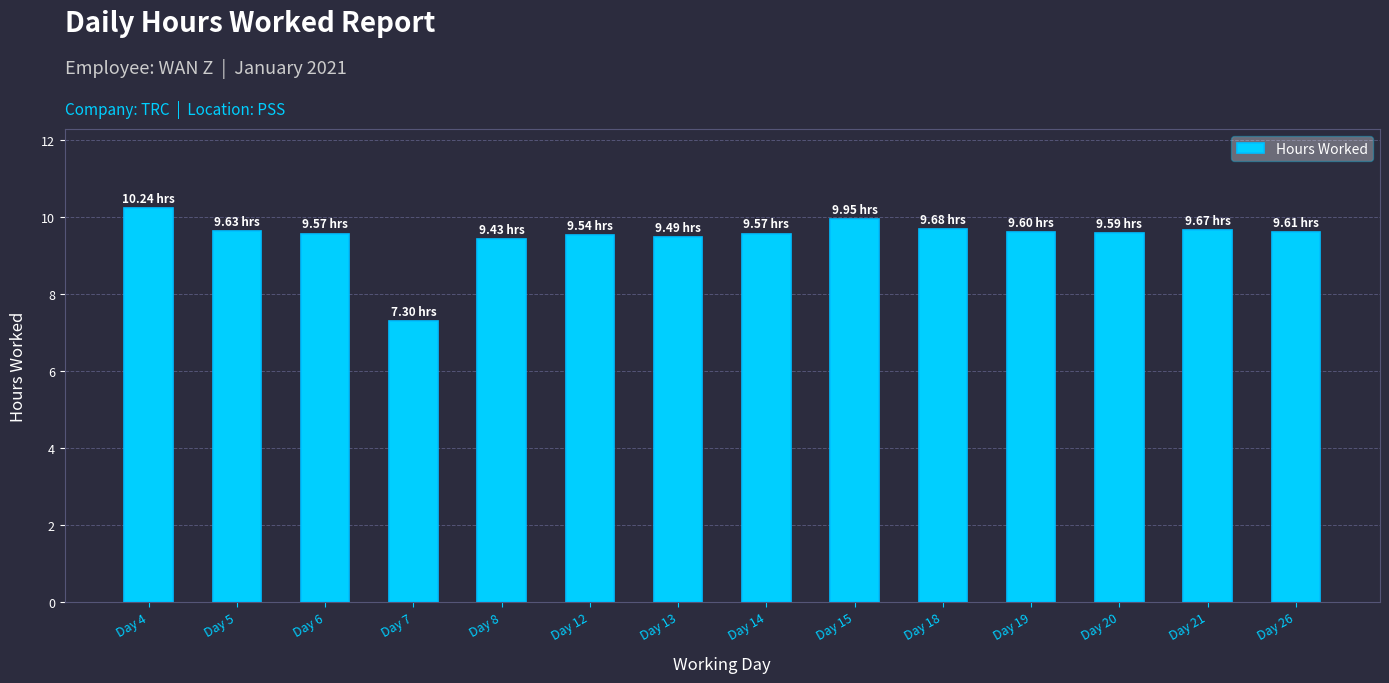

What is the difference between the maximum and minimum values?

2.9